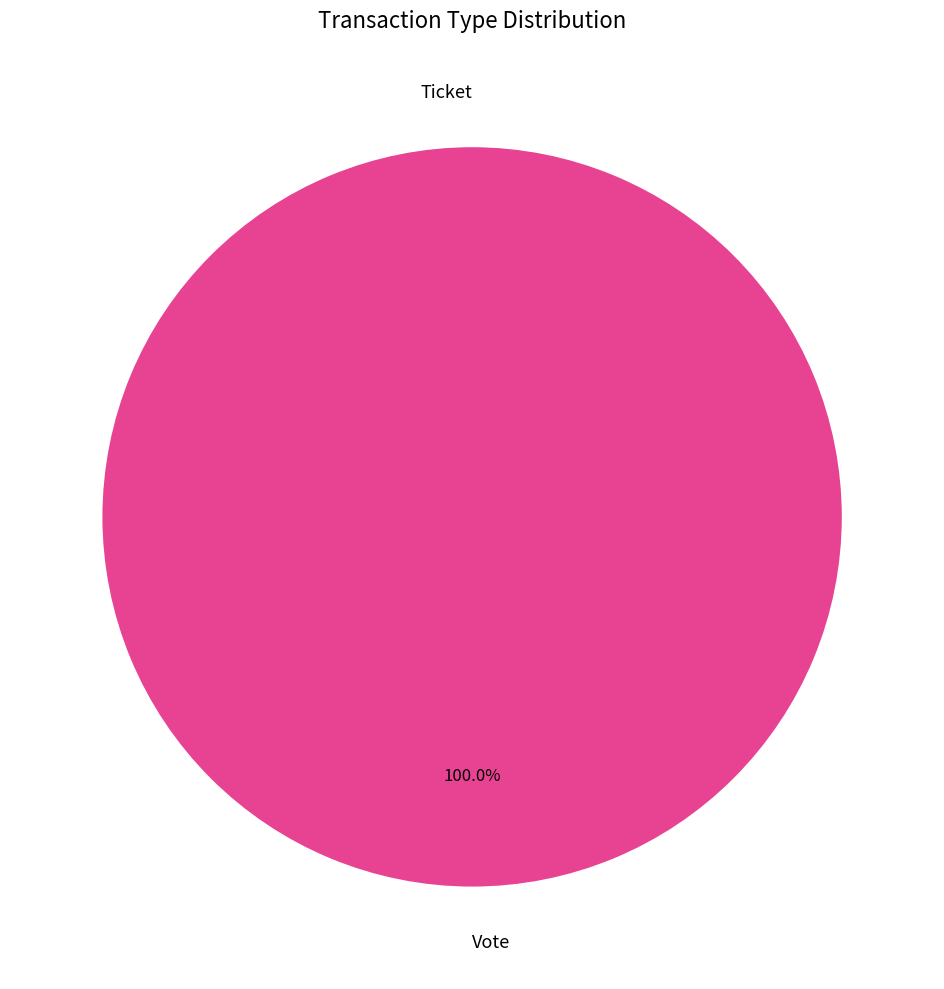

Rank the categories by value from highest to lowest.

Vote, Ticket